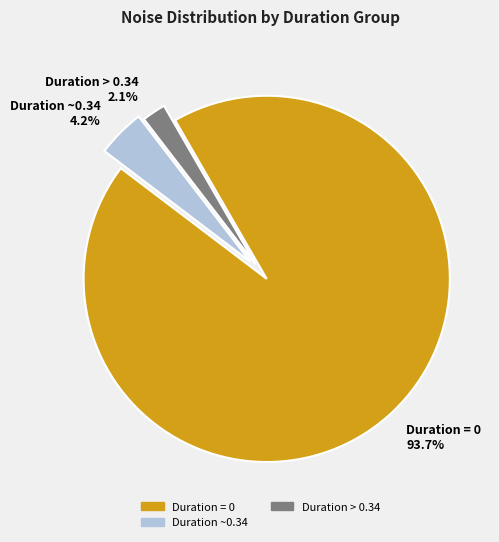

Is the sum of Duration ~0.34 4.2% and Duration = 0 93.7% greater than half?

Yes